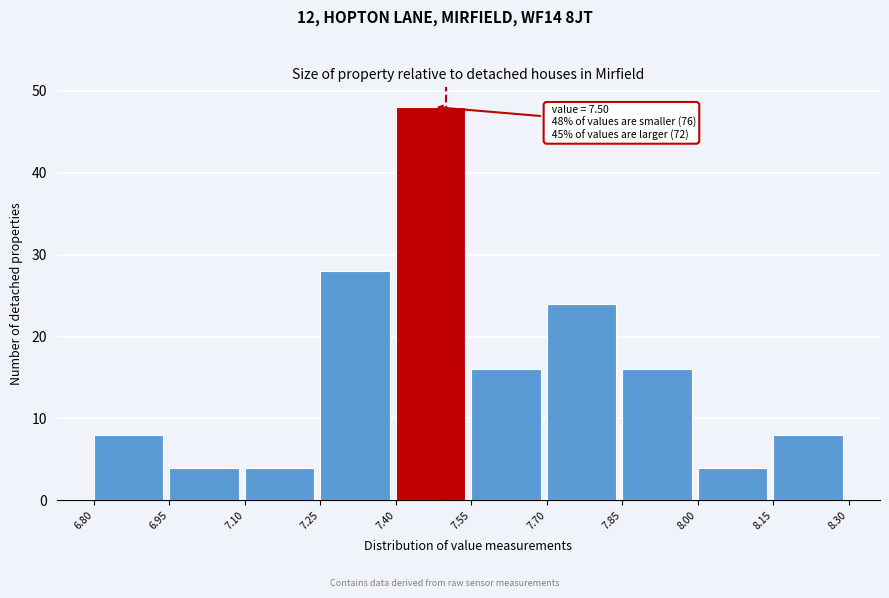

Which range on the x-axis has the tallest bar?

7.40 to 7.55